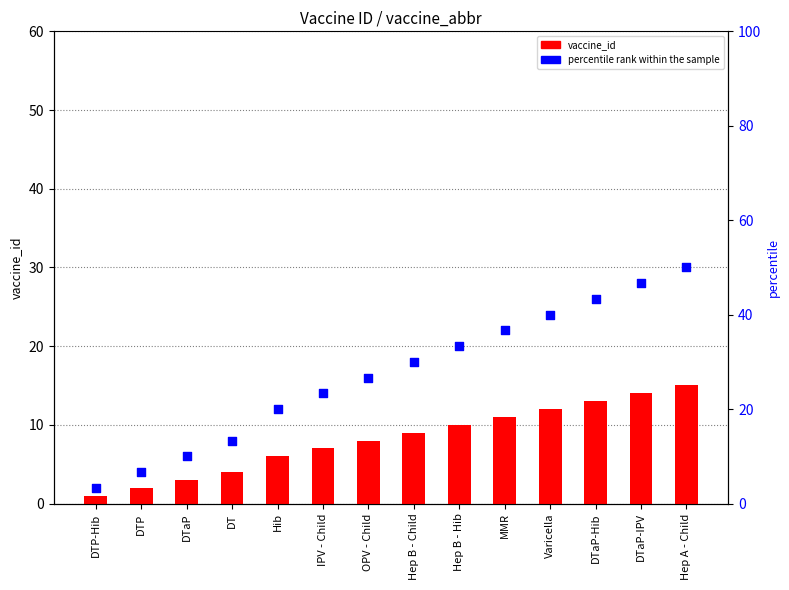

Is the value of percentile rank within the sample at Hep B - Hib greater than the value of vaccine_id (count proxy) at Hep B - Hib?

Yes